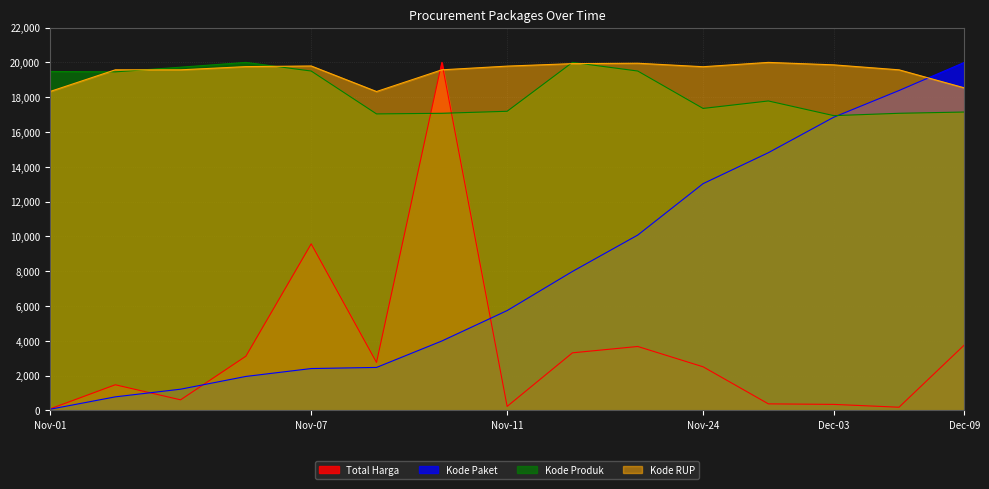

True or false: Kode Produk and Kode RUP cross at least once.

True